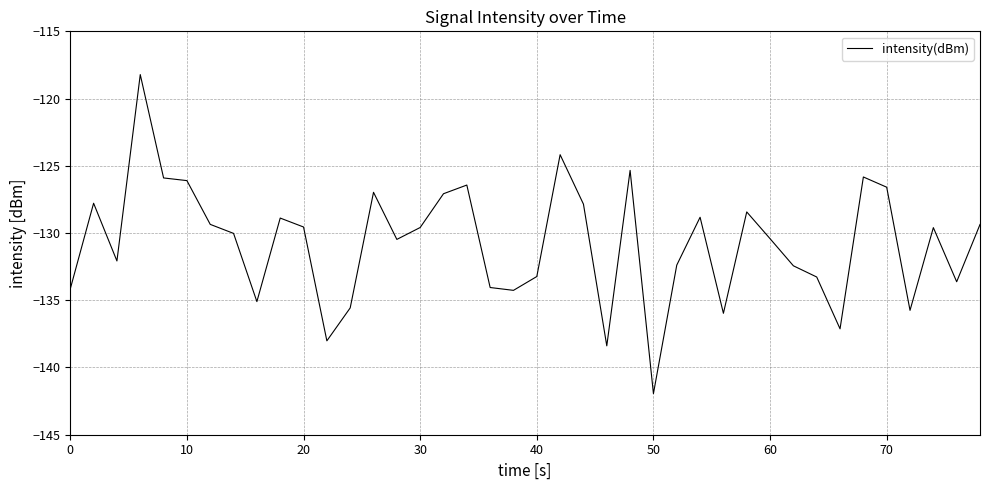

What is the greatest value displayed?

-118.2